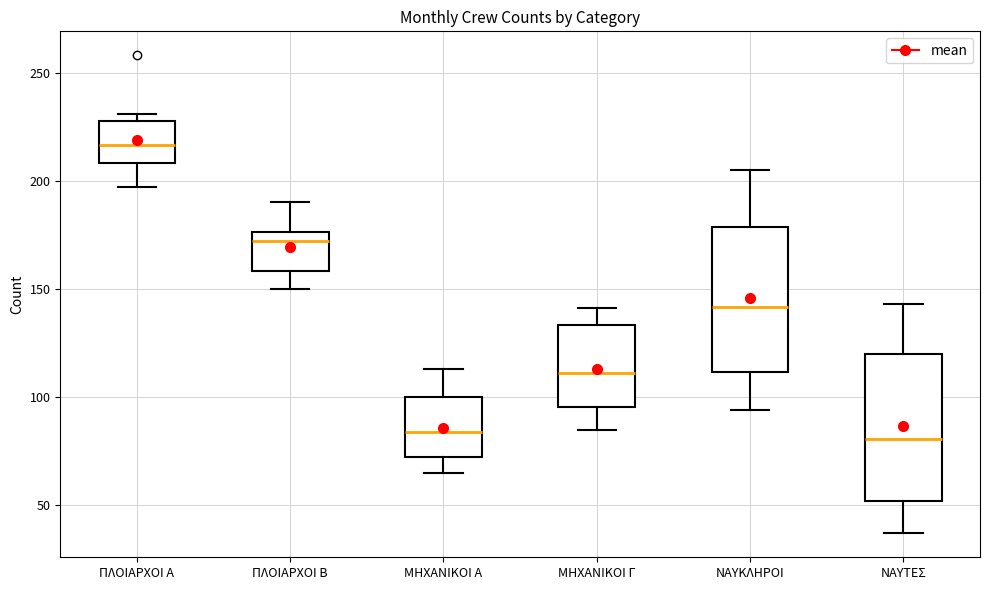

Reading left to right, read every box against the y-axis: the position of its median line, the range the box covers, and the ends of its whiskers. The values are not printed on the chart, so give them approximately, as read against the axis.

ΠΛΟΙΑΡΧΟΙ Α: median 215, box 210 to 230, whiskers 195 to 230 (just above the box's upper edge)
ΠΛΟΙΑΡΧΟΙ Β: median 170, box 160 to 175, whiskers 150 to 190
ΜΗΧΑΝΙΚΟΙ Α: median 85, box 75 to 100, whiskers 65 to 115
ΜΗΧΑΝΙΚΟΙ Γ: median 110, box 95 to 135, whiskers 85 to 140
ΝΑΥΚΛΗΡΟΙ: median 140, box 110 to 180, whiskers 95 to 205
ΝΑΥΤΕΣ: median 80, box 50 to 120, whiskers 35 to 145